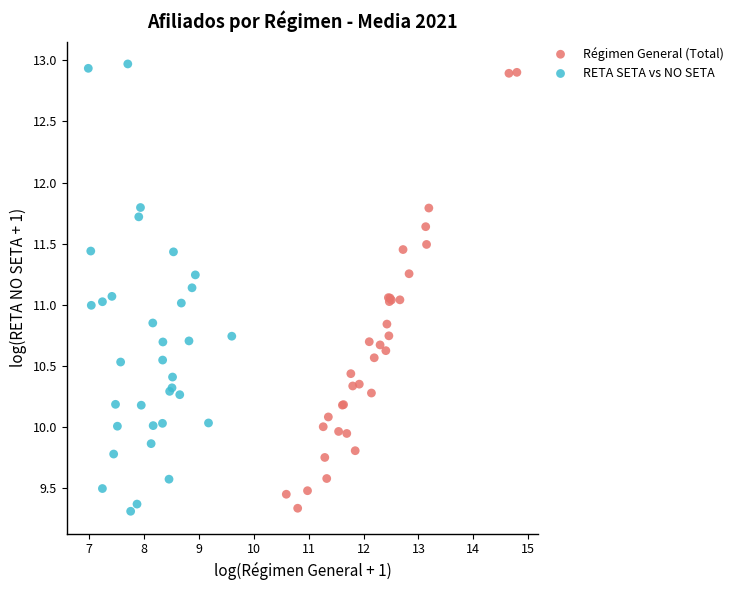

Which series has the widest spread of Y values?

RETA SETA vs NO SETA